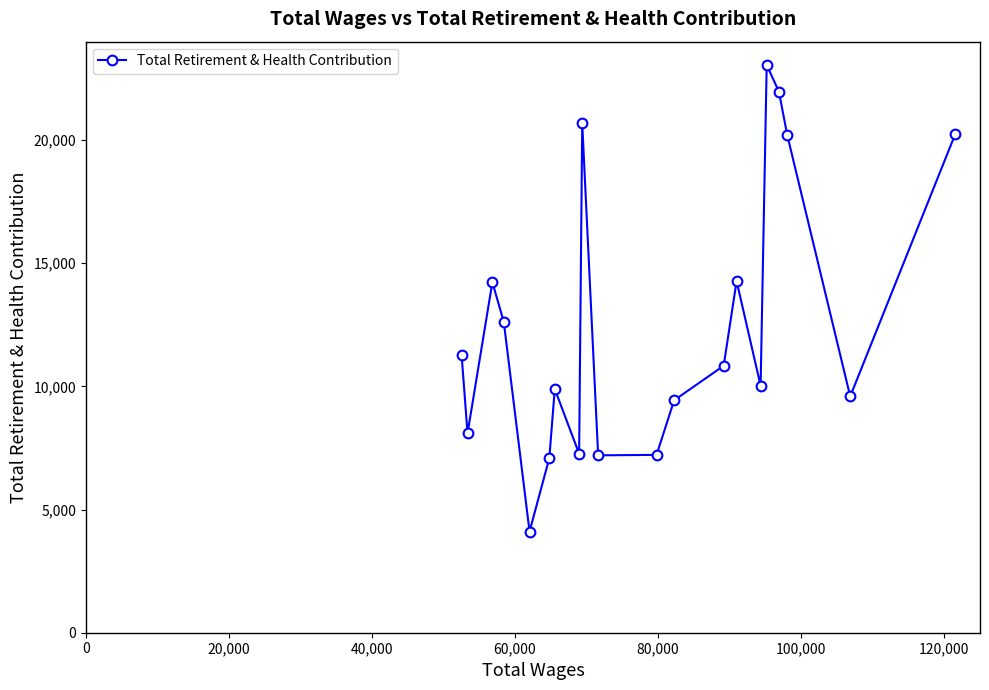

What is the difference between the maximum and minimum values?

18942